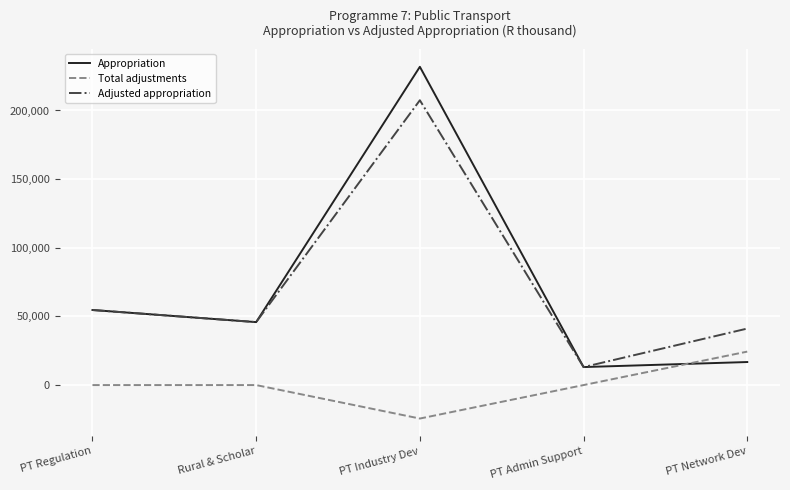

The value of Total adjustments at PT Admin Support is 22079. True or false?

False